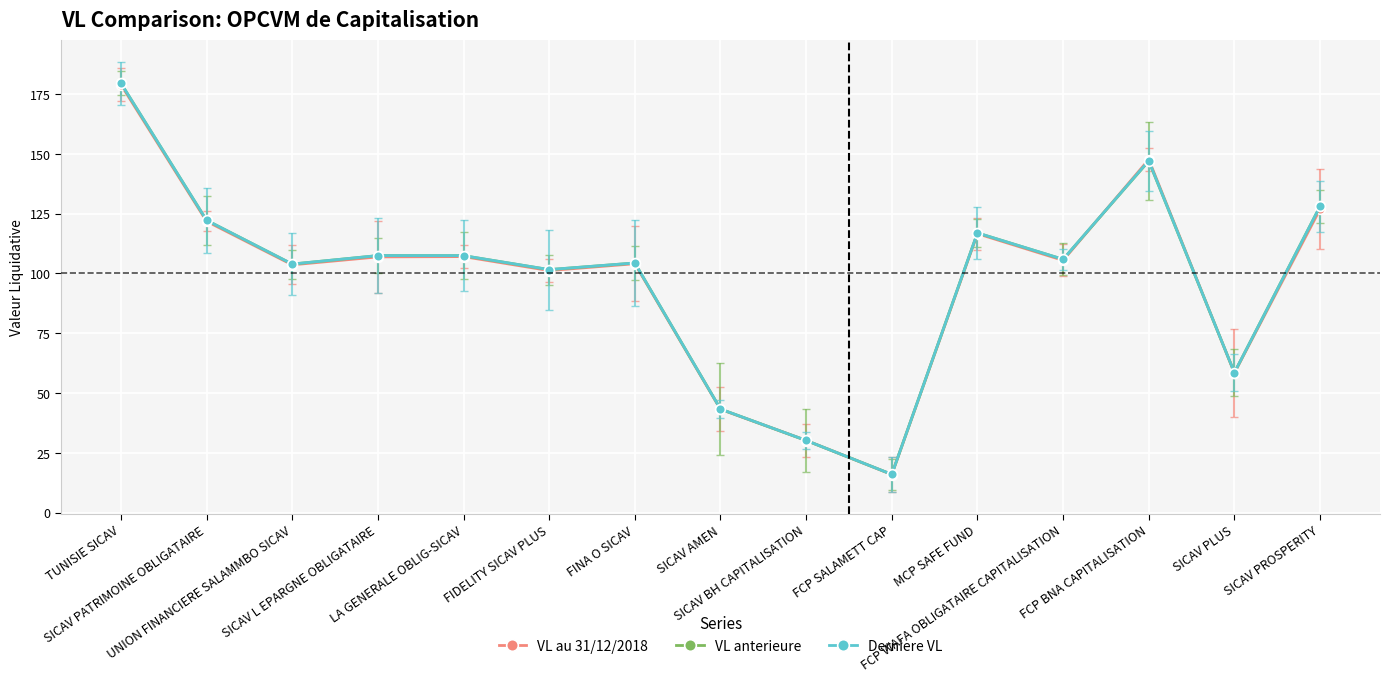

What is the sum of the VL anterieure values at FIDELITY SICAV PLUS and FCP BNA CAPITALISATION?

248.6